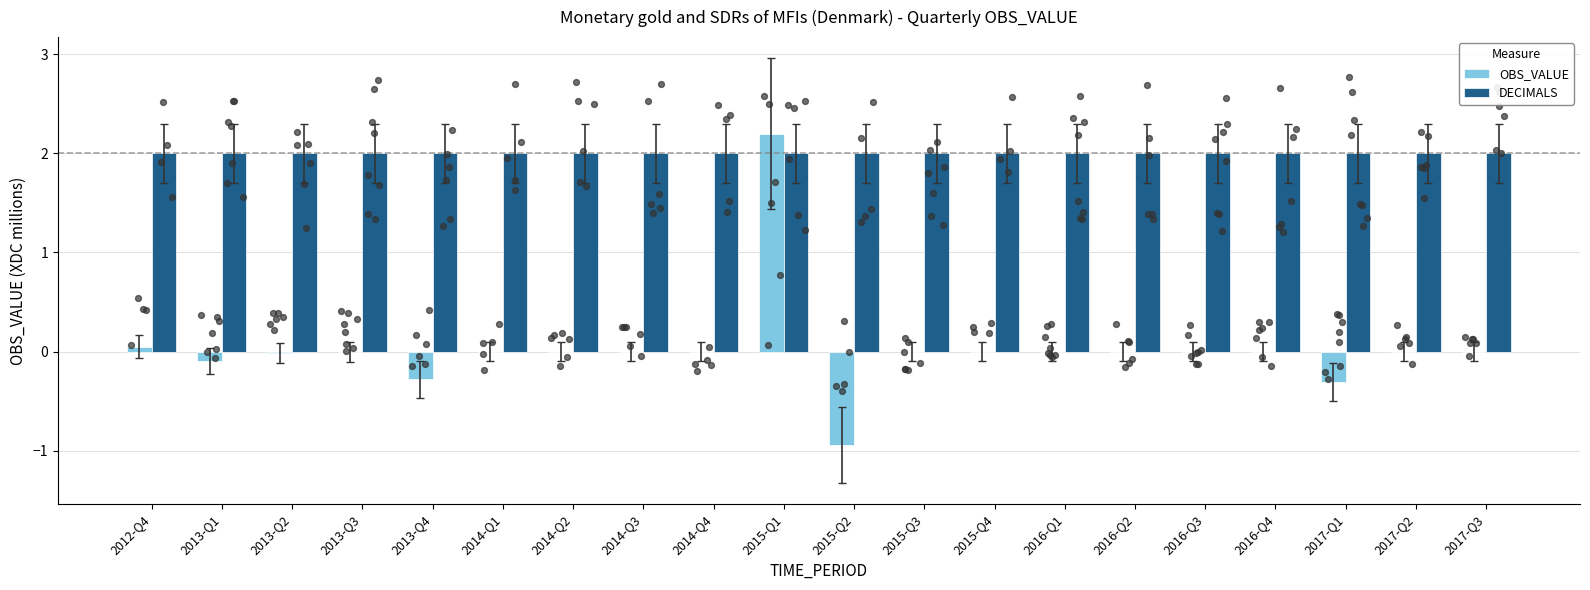

Which series contains the highest Y value?

OBS_VALUE